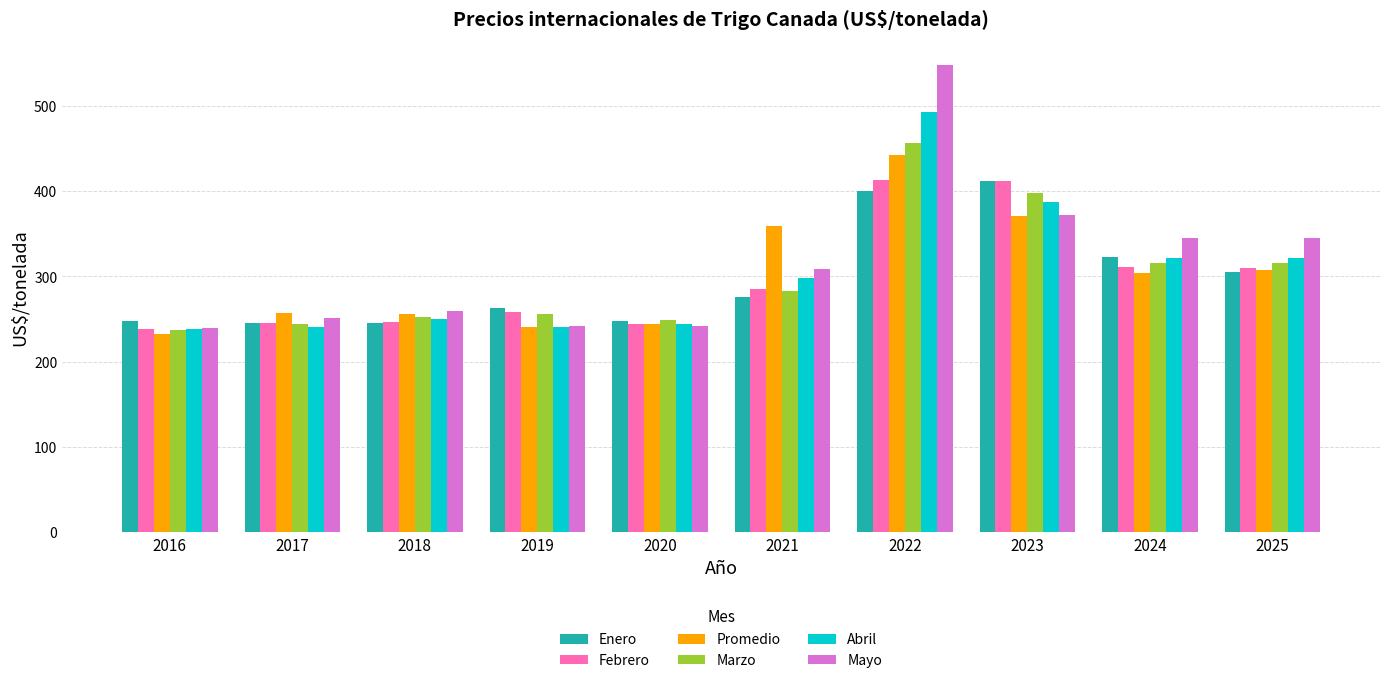

What is the value of the Enero bar at the 8th from the left?

412.3